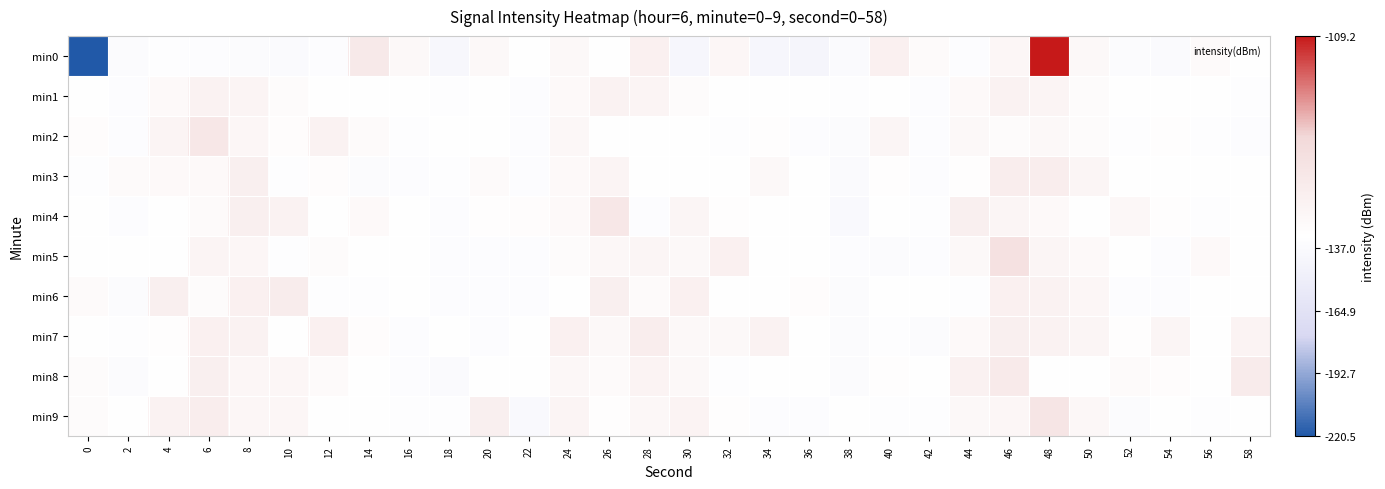

Reading left to right, extract all data points from this chart.

min0: 0=-220.5	2=-135.4	4=-133.3	6=-134.0	8=-135.6	10=-136.5	12=-134.8	14=-125.2	16=-129.5	18=-140.1	20=-129.6	22=-131.3	24=-129.5	26=-132.3	28=-127.3	30=-140.7	32=-129.2	34=-141.2	36=-142.2	38=-136.8	40=-127.3	42=-130.3	44=-134.6	46=-129.2	48=-109.2	50=-129.8	52=-135.5	54=-136.9	56=-130.3	58=-131.7
min1: 0=-131.8	2=-134.0	4=-129.9	6=-127.9	8=-128.5	10=-130.6	12=-131.3	14=-131.9	16=-132.3	18=-133.6	20=-131.8	22=-134.0	24=-129.9	26=-127.9	28=-128.5	30=-130.6	32=-131.3	34=-131.9	36=-132.3	38=-133.6	40=-131.8	42=-134.0	44=-129.9	46=-127.9	48=-128.5	50=-130.6	52=-131.3	54=-131.9	56=-132.3	58=-133.6
min2: 0=-130.8	2=-134.3	4=-128.6	6=-124.8	8=-129.0	10=-131.1	12=-128.1	14=-130.3	16=-133.3	18=-132.5	20=-132.7	22=-135.0	24=-129.4	26=-131.7	28=-132.0	30=-131.7	32=-133.3	34=-131.2	36=-134.2	38=-136.4	40=-128.9	42=-134.5	44=-129.7	46=-130.7	48=-129.6	50=-130.4	52=-133.6	54=-131.1	56=-133.5	58=-134.2
min3: 0=-133.0	2=-130.3	4=-129.9	6=-130.0	8=-126.9	10=-133.0	12=-130.8	14=-135.8	16=-135.0	18=-133.2	20=-130.3	22=-133.7	24=-130.1	26=-128.5	28=-131.5	30=-132.0	32=-132.2	34=-129.7	36=-131.7	38=-137.1	40=-131.2	42=-134.8	44=-131.2	46=-126.6	48=-126.5	50=-128.7	52=-132.9	54=-132.5	56=-131.7	58=-131.6
min4: 0=-132.8	2=-134.4	4=-132.1	6=-130.2	8=-126.9	10=-127.9	12=-131.4	14=-129.8	16=-131.6	18=-134.9	20=-131.1	22=-131.0	24=-129.9	26=-124.7	28=-133.8	30=-129.0	32=-131.1	34=-132.5	36=-132.2	38=-137.6	40=-132.3	42=-133.3	44=-126.9	46=-128.9	48=-130.1	50=-131.6	52=-129.4	54=-131.2	56=-133.4	58=-132.5
min5: 0=-131.6	2=-132.1	4=-131.3	6=-128.5	8=-129.3	10=-133.5	12=-130.7	14=-131.3	16=-132.3	18=-134.0	20=-134.6	22=-134.9	24=-130.5	26=-129.5	28=-128.8	30=-129.8	32=-127.5	34=-131.5	36=-131.8	38=-133.7	40=-135.7	42=-134.1	44=-129.7	46=-122.9	48=-128.9	50=-130.0	52=-131.3	54=-134.2	56=-130.1	58=-132.1
min6: 0=-130.2	2=-135.9	4=-127.1	6=-130.7	8=-127.4	10=-126.2	12=-133.2	14=-133.0	16=-132.1	18=-134.6	20=-134.9	22=-133.9	24=-132.0	26=-126.9	28=-130.4	30=-127.5	32=-132.8	34=-132.5	36=-130.7	38=-136.0	40=-131.4	42=-131.4	44=-133.1	46=-127.5	48=-128.0	50=-129.0	52=-133.7	54=-134.5	56=-131.3	58=-133.0
min7: 0=-131.3	2=-133.4	4=-131.2	6=-127.4	8=-127.9	10=-132.0	12=-127.5	14=-130.9	16=-134.7	18=-132.3	20=-133.8	22=-132.5	24=-127.5	26=-129.5	28=-126.6	30=-129.8	32=-129.6	34=-128.1	36=-132.8	38=-135.1	40=-133.6	42=-135.7	44=-130.0	46=-127.2	48=-128.0	50=-128.9	52=-131.2	54=-128.9	56=-132.9	58=-128.1
min8: 0=-130.6	2=-135.8	4=-132.0	6=-126.9	8=-129.0	10=-129.2	12=-130.3	14=-132.0	16=-134.0	18=-136.6	20=-132.7	22=-132.3	24=-129.4	26=-130.3	28=-128.2	30=-129.8	32=-133.0	34=-131.5	36=-132.2	38=-135.9	40=-131.1	42=-132.9	44=-127.7	46=-125.7	48=-131.3	50=-132.5	52=-130.2	54=-130.8	56=-131.3	58=-125.9
min9: 0=-130.7	2=-131.8	4=-127.9	6=-126.6	8=-129.2	10=-129.1	12=-132.8	14=-132.3	16=-133.3	18=-133.4	20=-127.2	22=-137.8	24=-128.5	26=-131.1	28=-129.5	30=-128.4	32=-131.1	34=-134.0	36=-133.8	38=-132.2	40=-133.3	42=-133.6	44=-129.8	46=-129.2	48=-124.2	50=-129.3	52=-135.3	54=-131.5	56=-133.7	58=-131.9